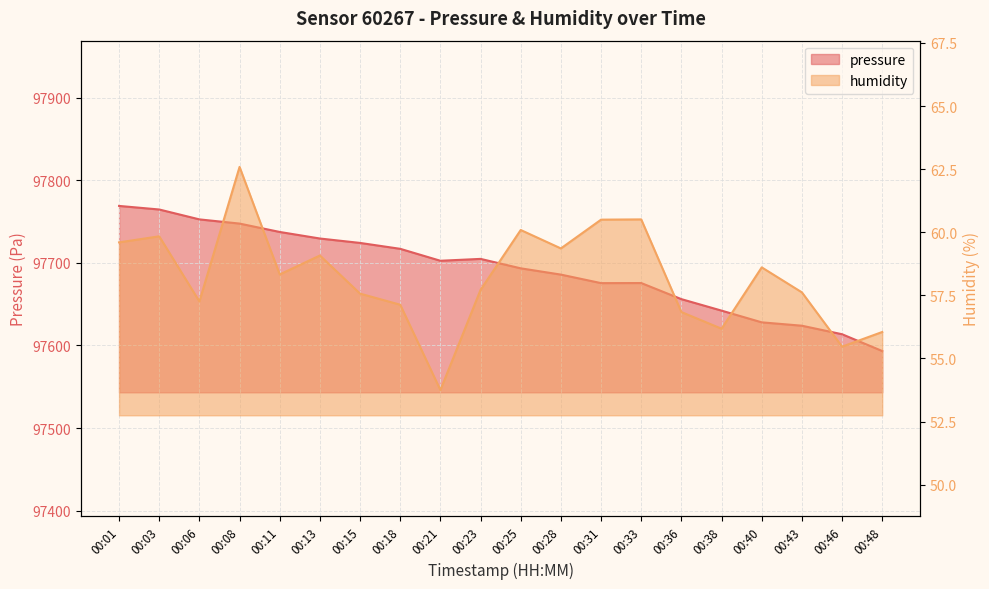

How many data points in pressure are above 97702?

10